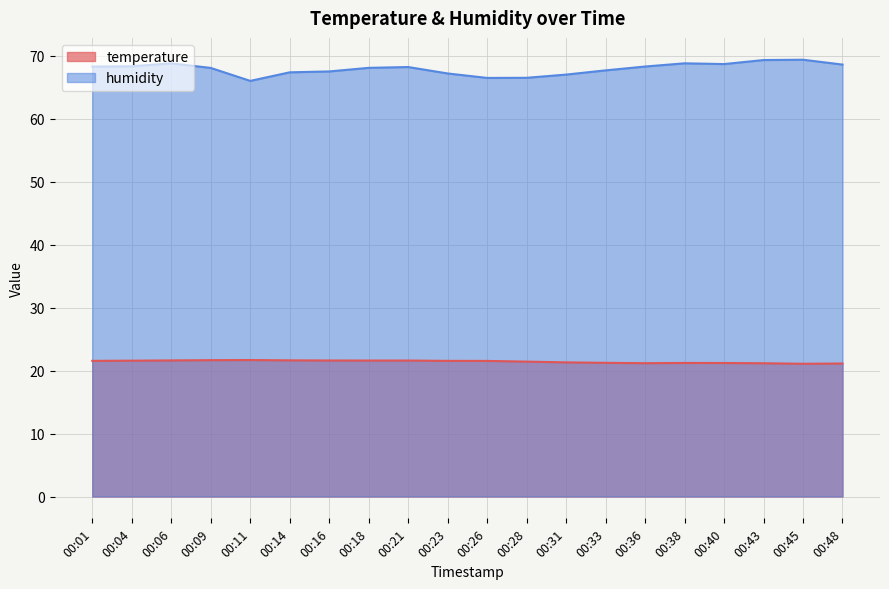

How many data points in humidity are less than 68?

8